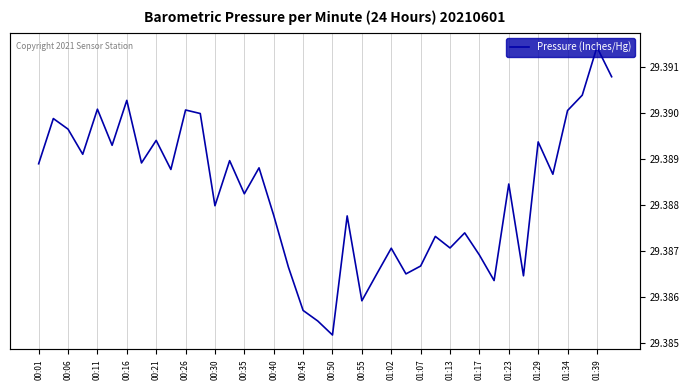

The value at 27 is 29.4. True or false?

True